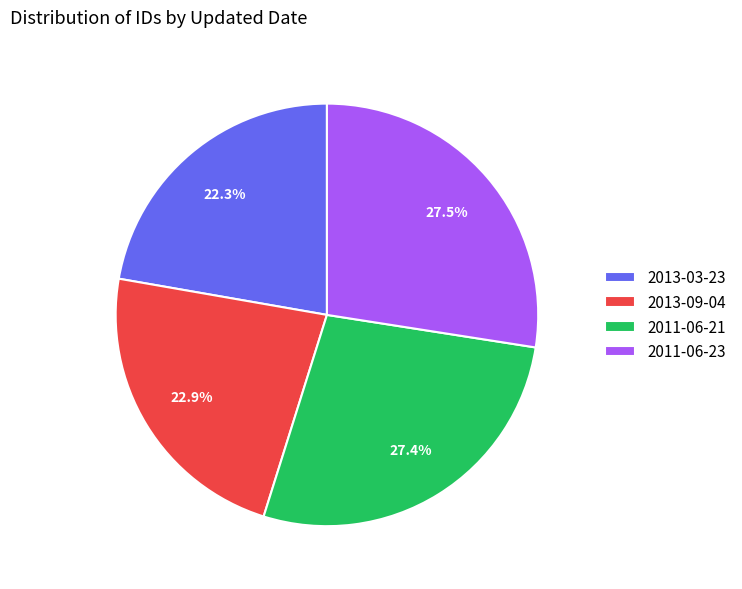

Between 2013-03-23 and 2013-09-04, which is larger?

2013-09-04